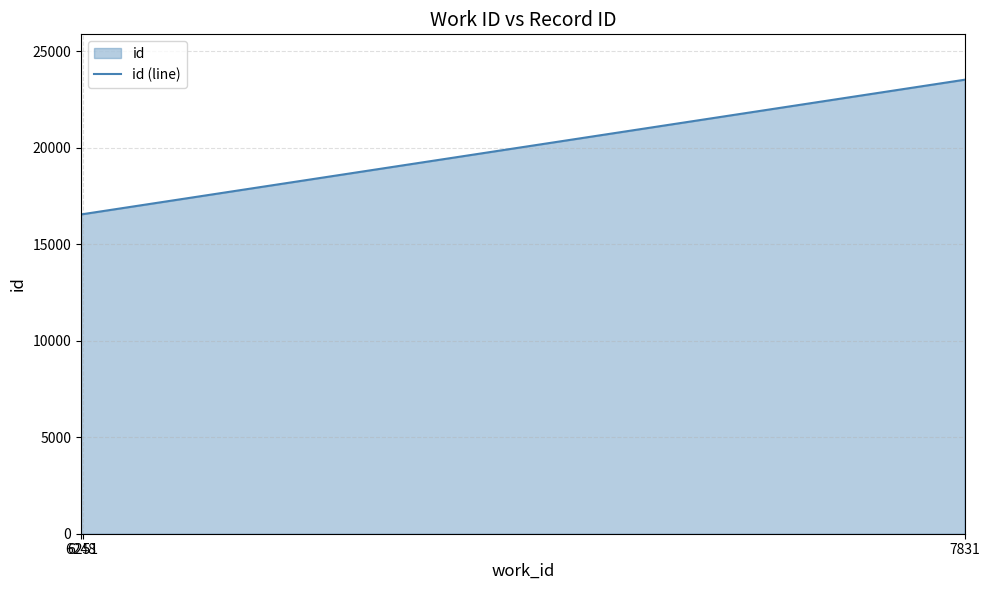

The value at 7831 is 13542. True or false?

False